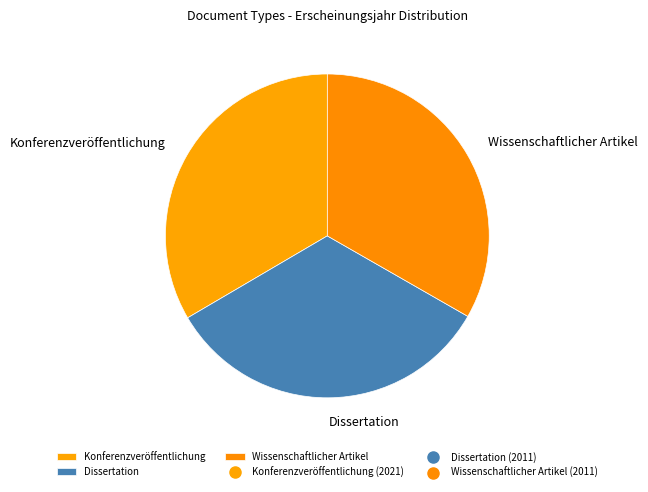

Does Konferenzveröffentlichung account for over 50% of the chart?

No